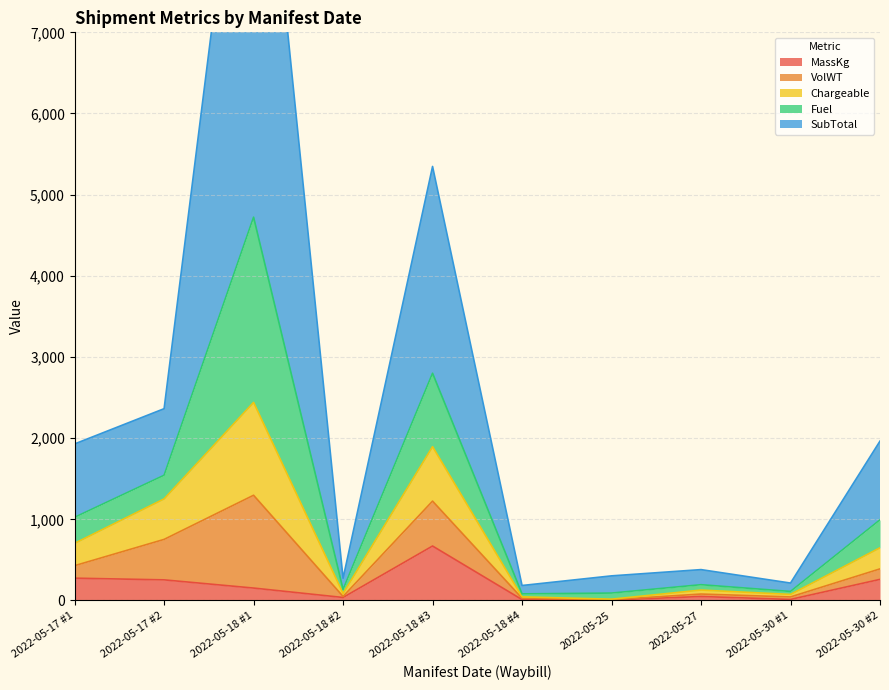

At which label does MassKg reach its peak?

2022-05-18 #3